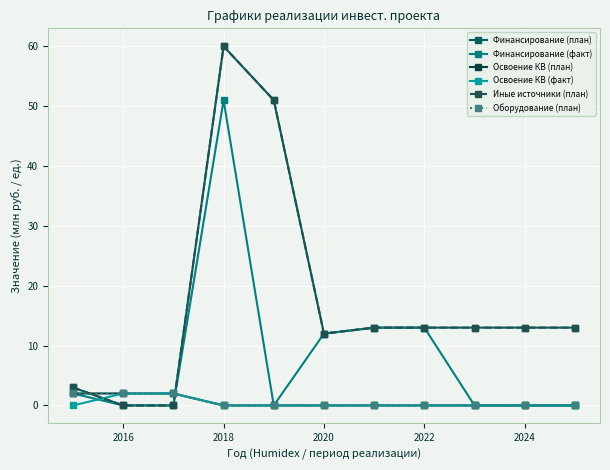

Is this an area chart (filled region under the line)?

No